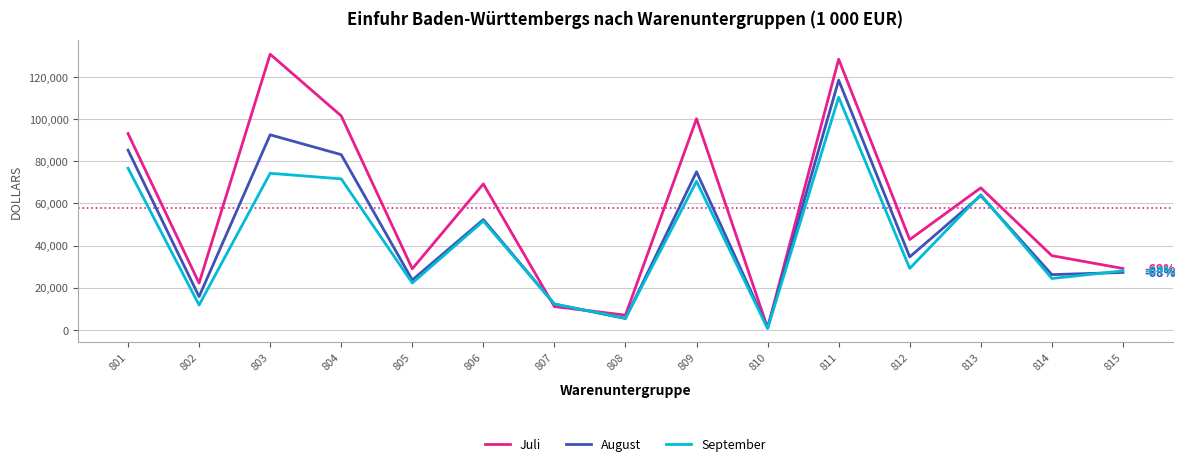

The value of Juli at 815 is 9288.4. True or false?

False